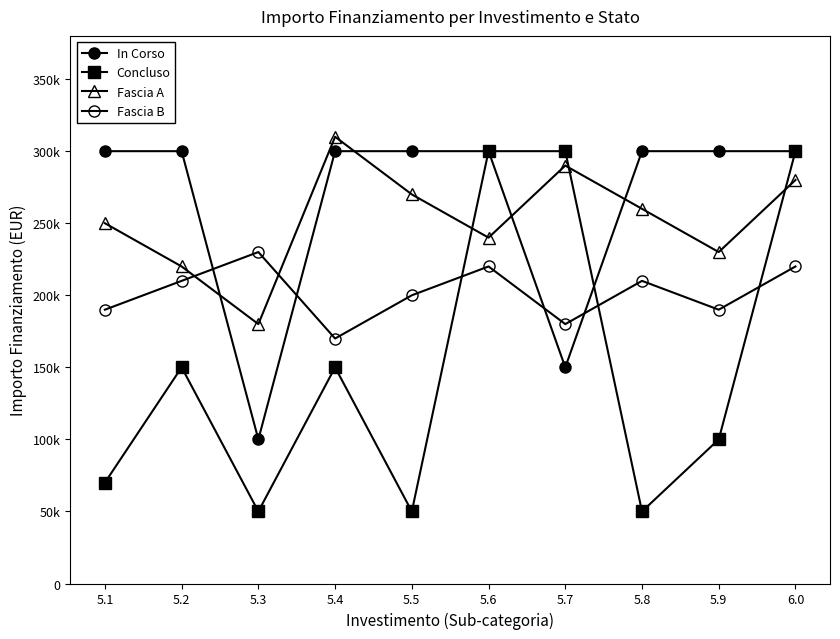

Does the chart have visible grid lines?

No